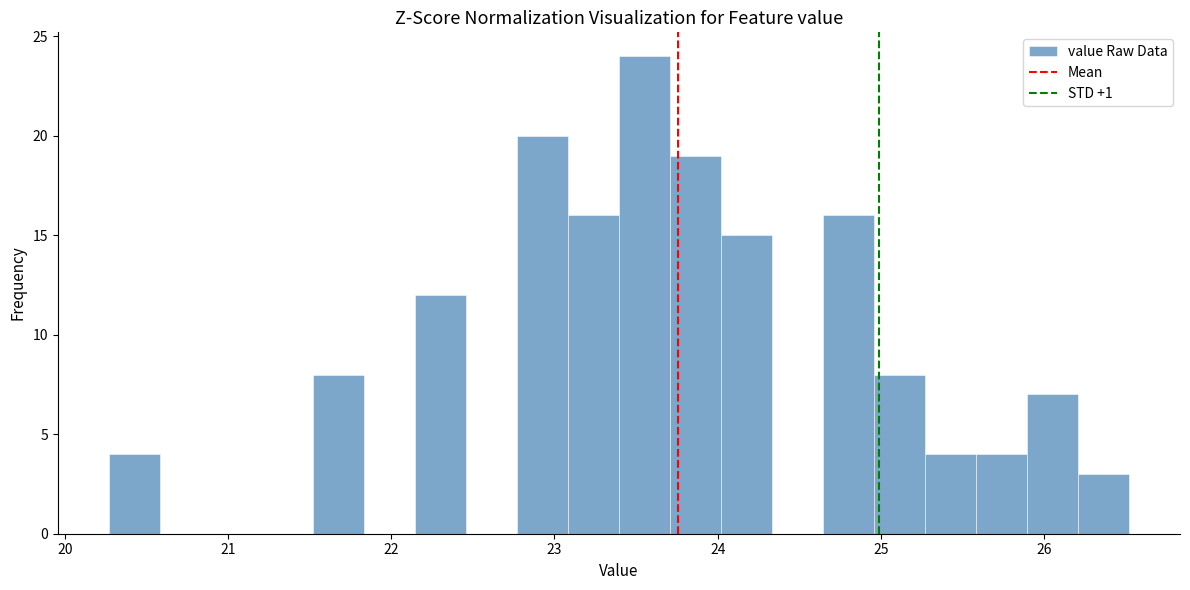

Around what value on the x-axis is the tallest bar? Give the approximate position of its centre, as read against the axis.

23.6